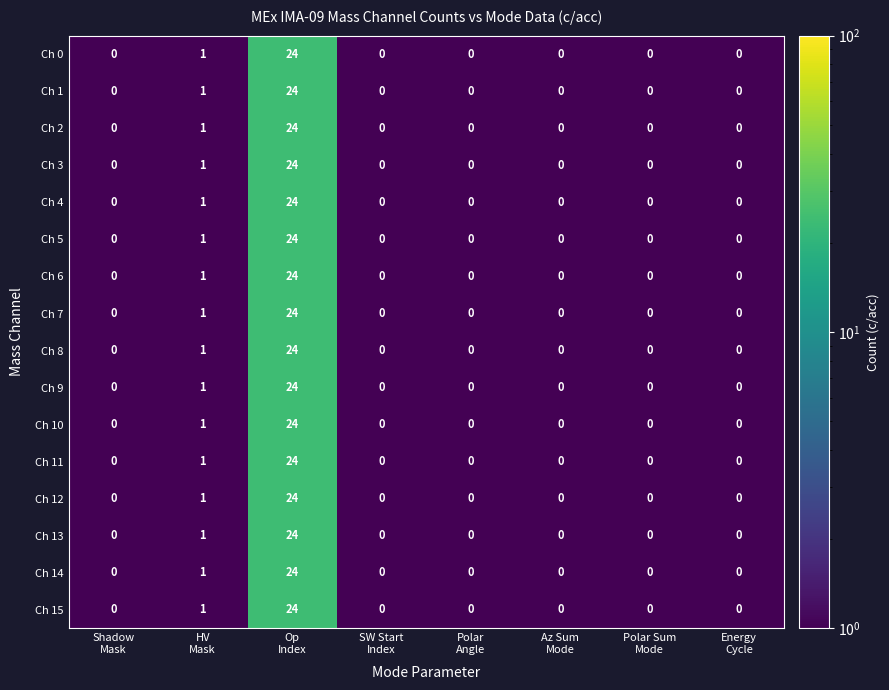

What is the maximum value for Ch 9?

24